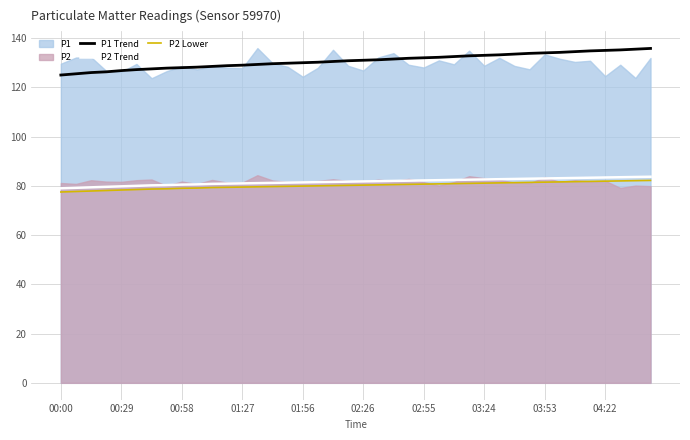

Is it true that P2 Trend equals 82.4 at 26?

True